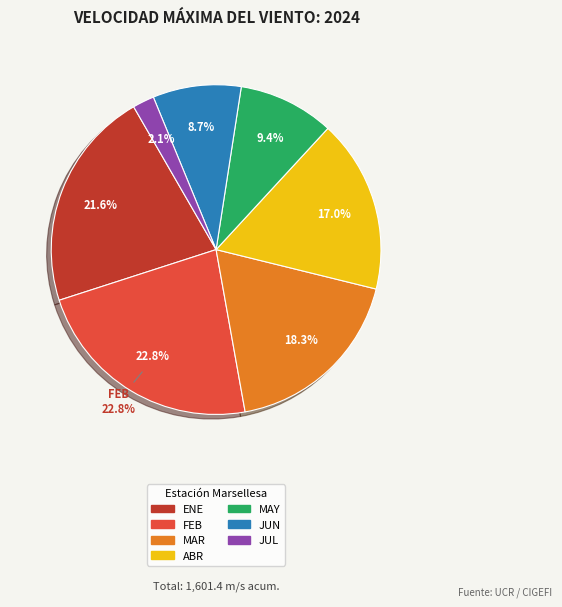

Between FEB and JUL, which is larger?

FEB